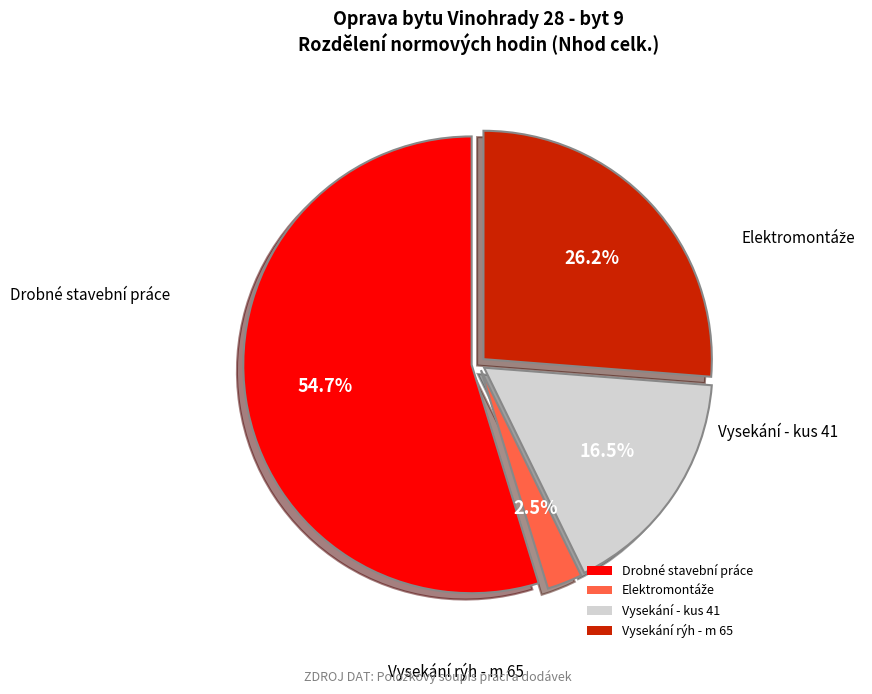

What is the largest slice in the pie chart?

Drobné stavební práce